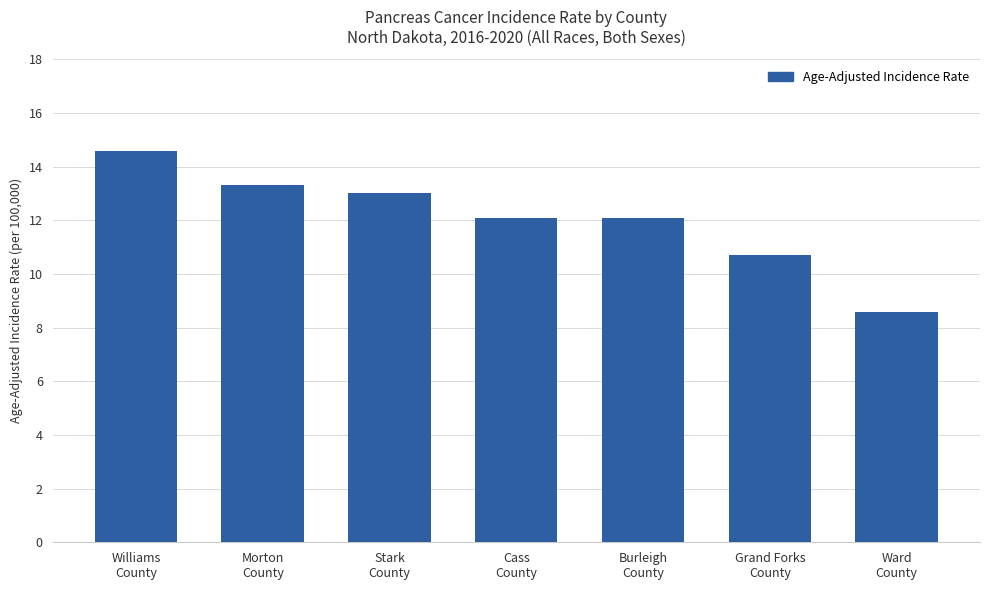

What is the label of the 7th bar from the left?

Ward
County